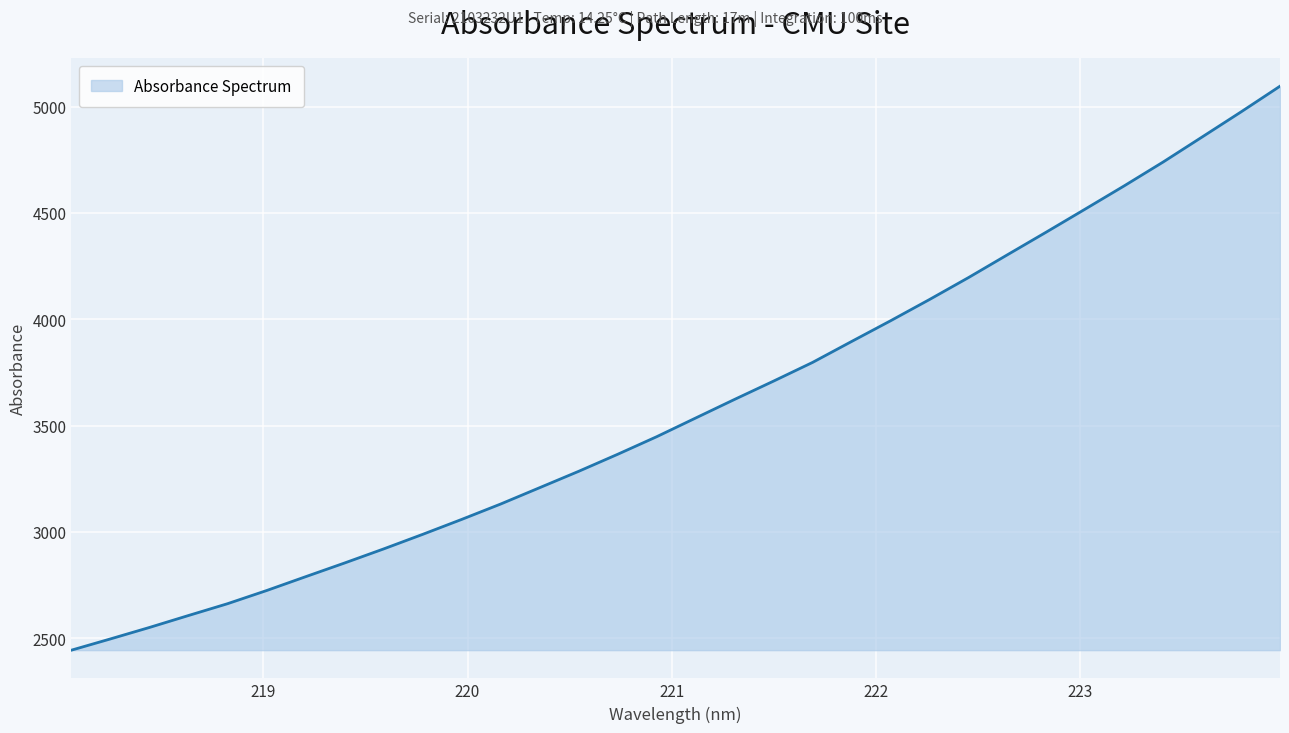

What is the maximum value shown in the chart?

5095.5